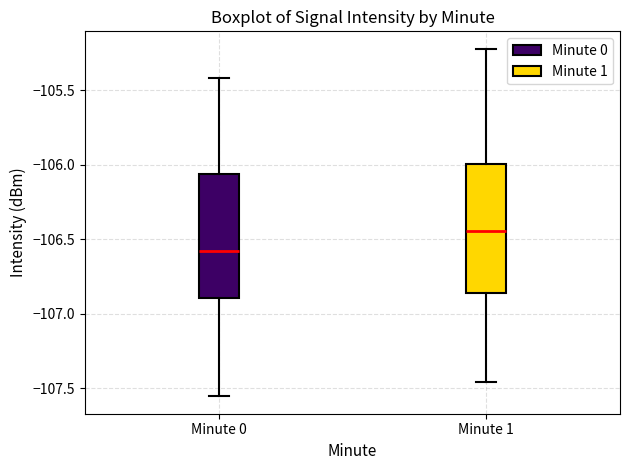

Reading left to right, read every box against the y-axis: the position of its median line, the range the box covers, and the ends of its whiskers. The values are not printed on the chart, so give them approximately, as read against the axis.

Minute 0: median -106.60, box -106.90 to -106.05, whiskers -107.55 to -105.40
Minute 1: median -106.45, box -106.85 to -106.00, whiskers -107.45 to -105.20